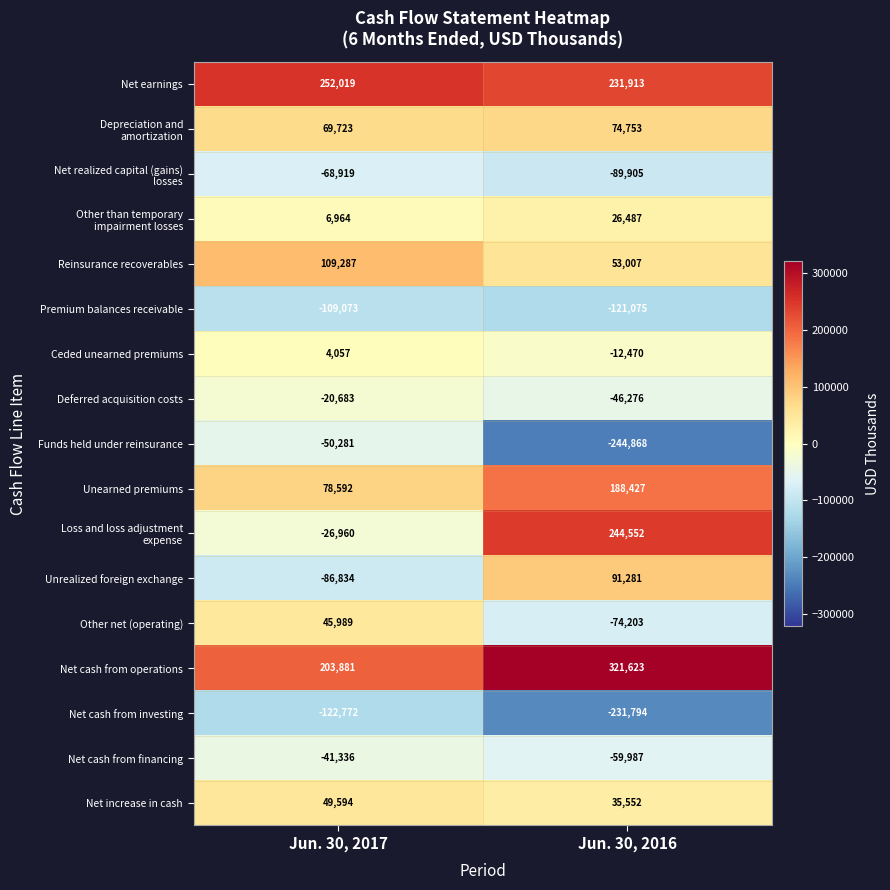

How many data points in Net cash from financing are less than -41336?

1